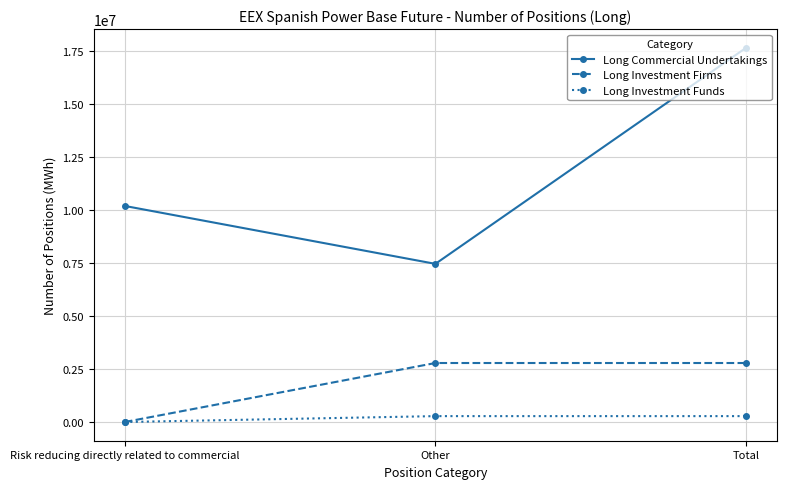

At how many categories does at least one series exceed 1259263?

3